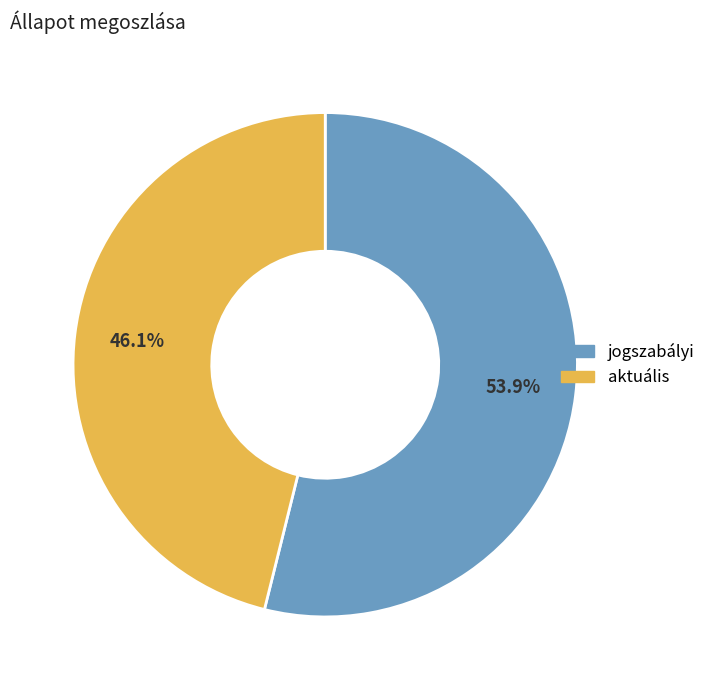

How many slices are in this pie chart?

2